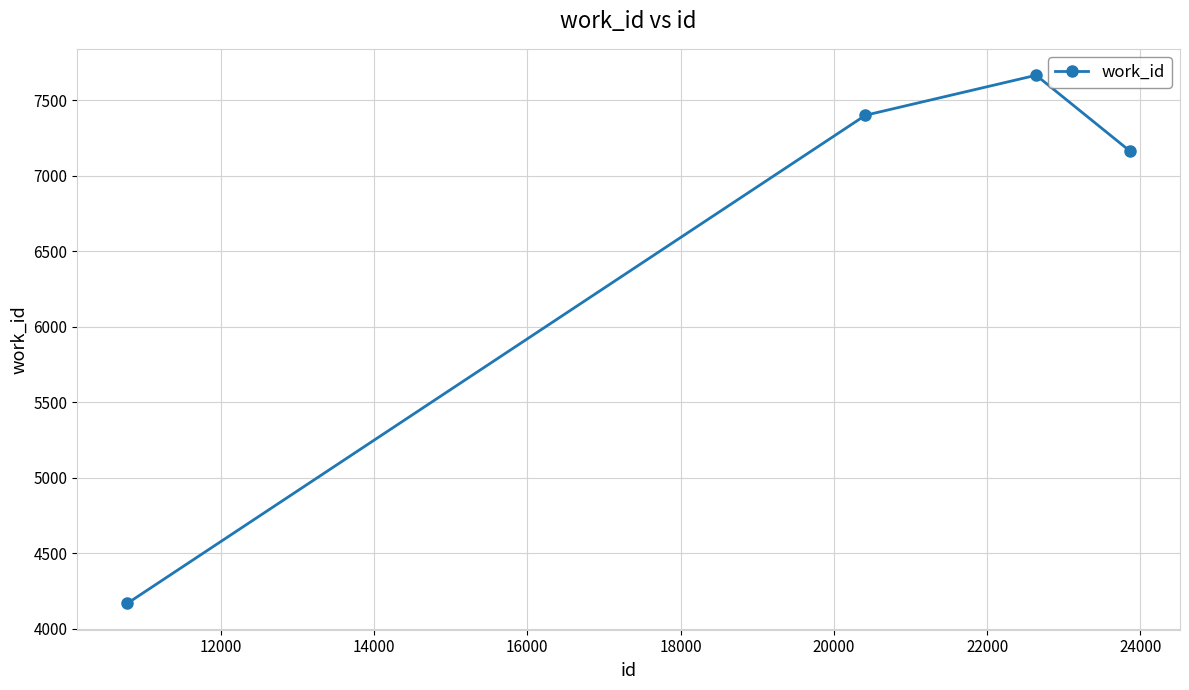

What is the maximum value shown in the chart?

7665